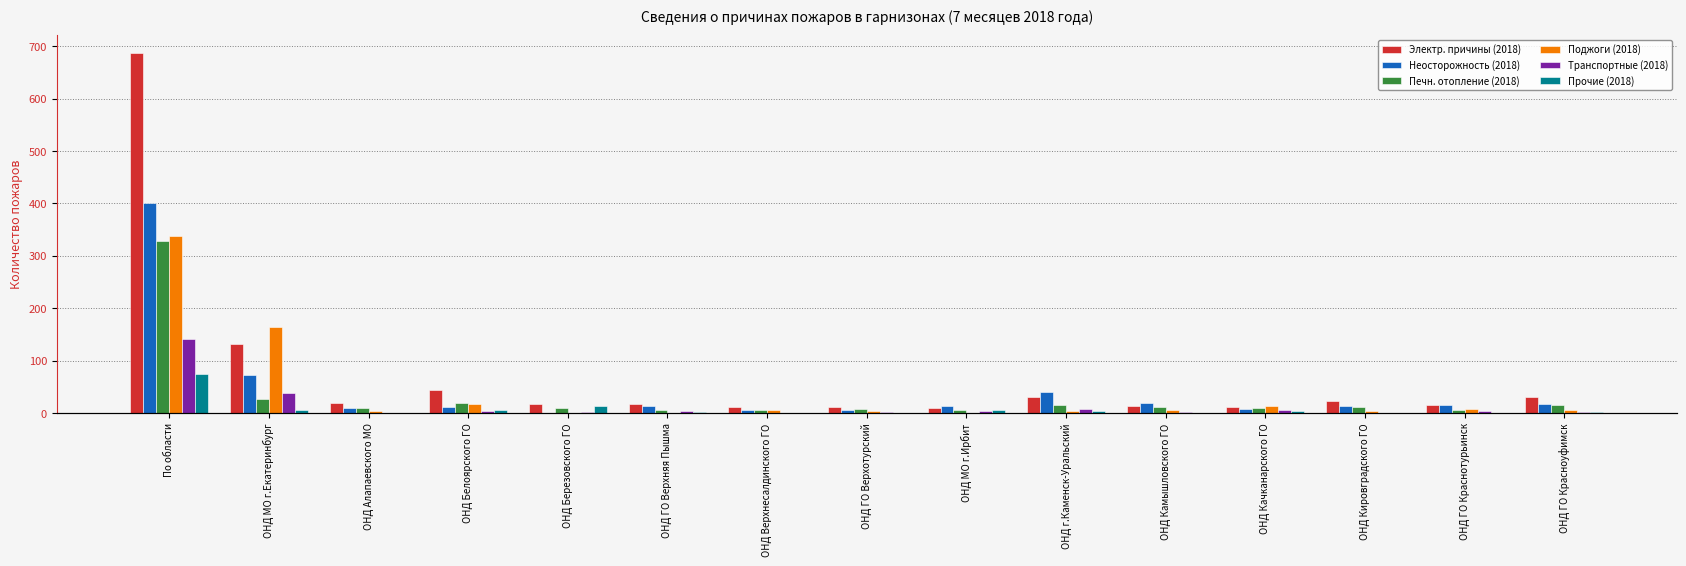

Does the chart contain any negative values?

No